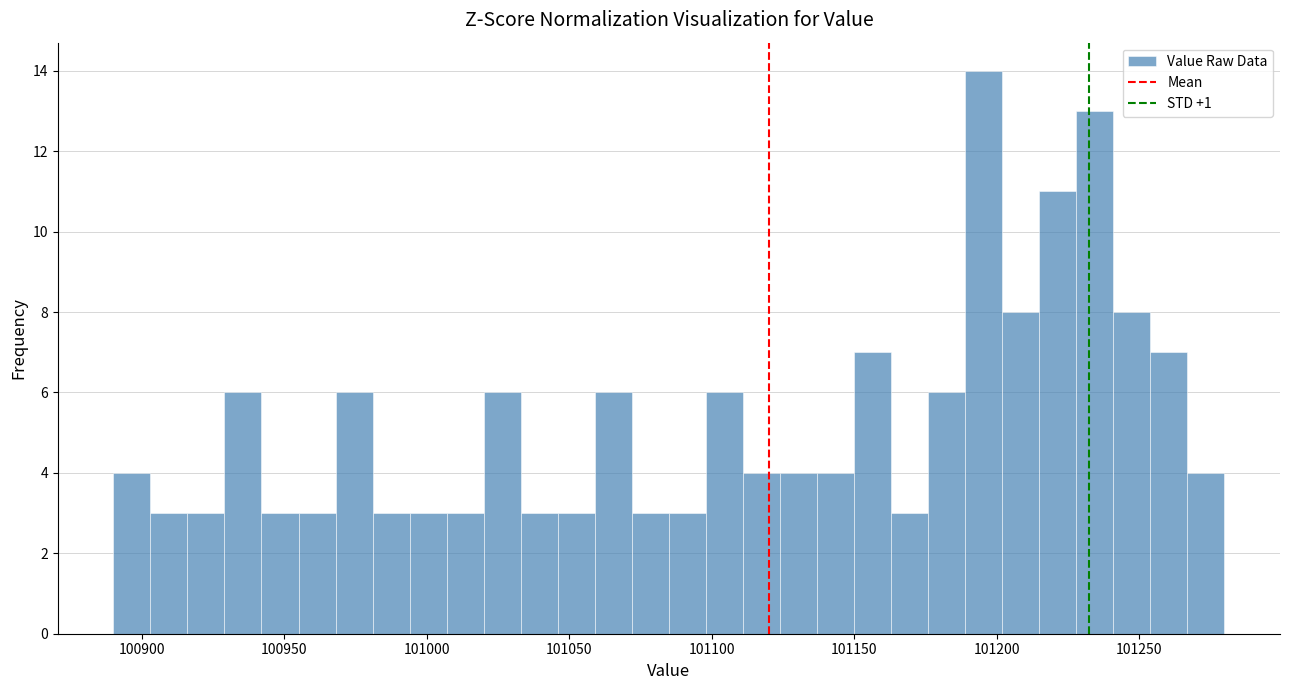

Around what value on the x-axis is the tallest bar? Give the approximate position of its centre, as read against the axis.

101195